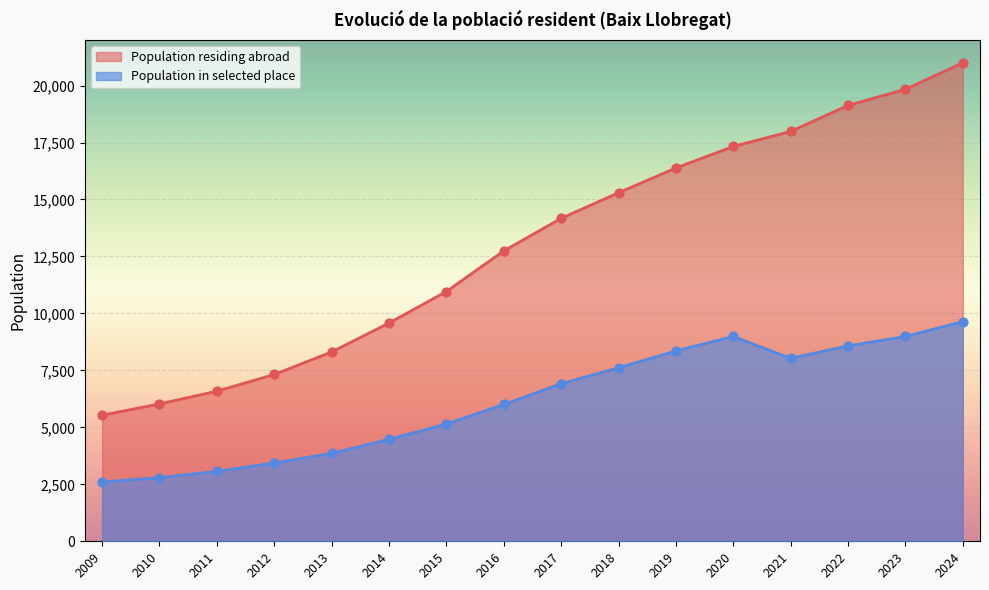

At how many categories does at least one series exceed 17275?

5